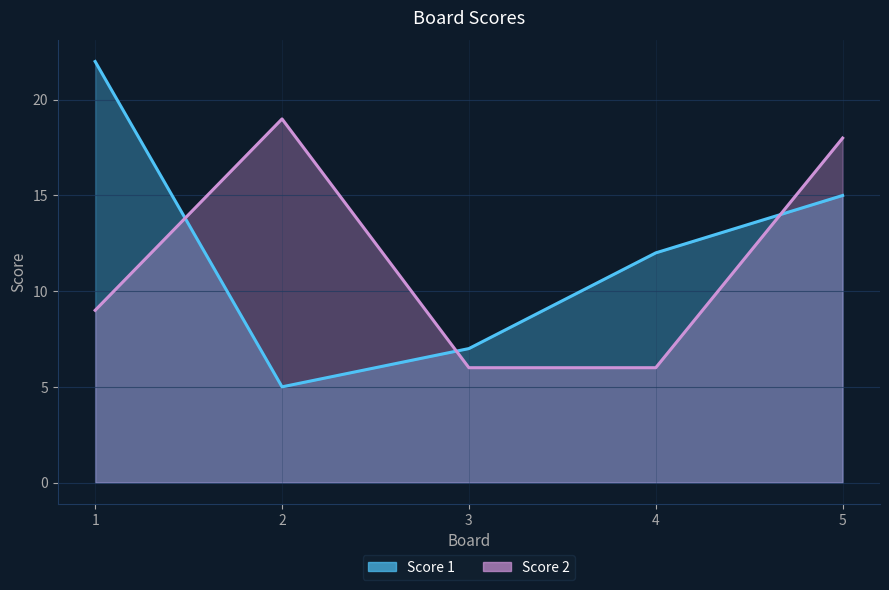

At how many categories does at least one series exceed 6?

5